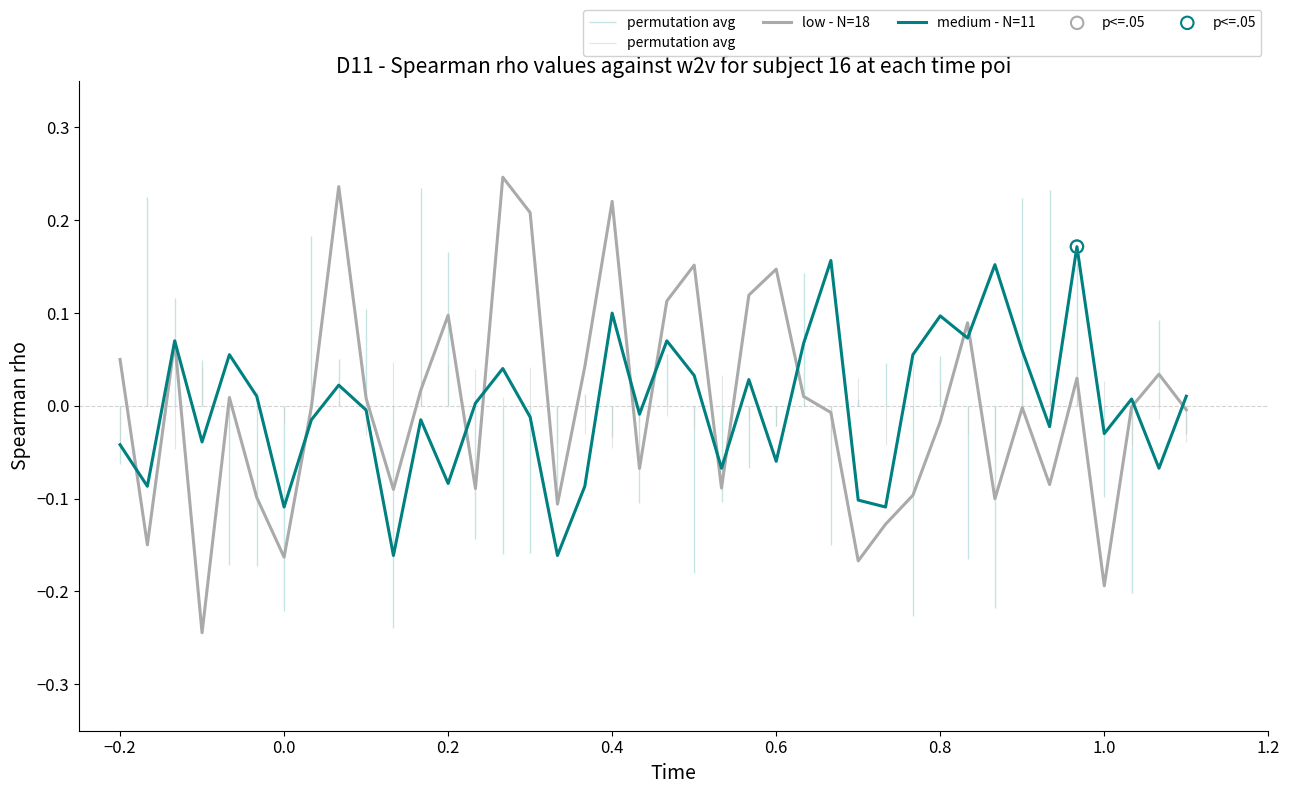

At which category is the sum across all series the highest?

0.4